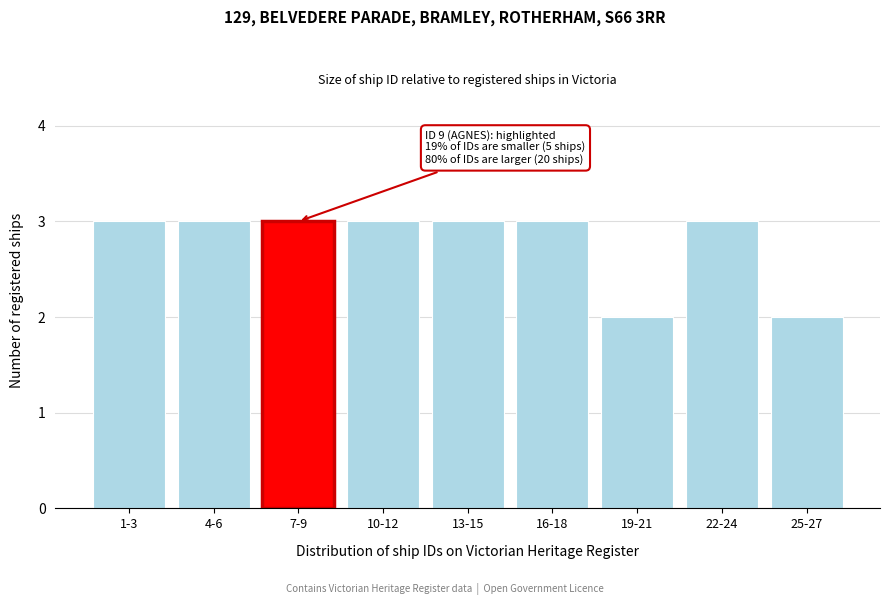

Reading left to right, what are all the values shown in this chart?

3	3	3	3	3	3	2	3	2